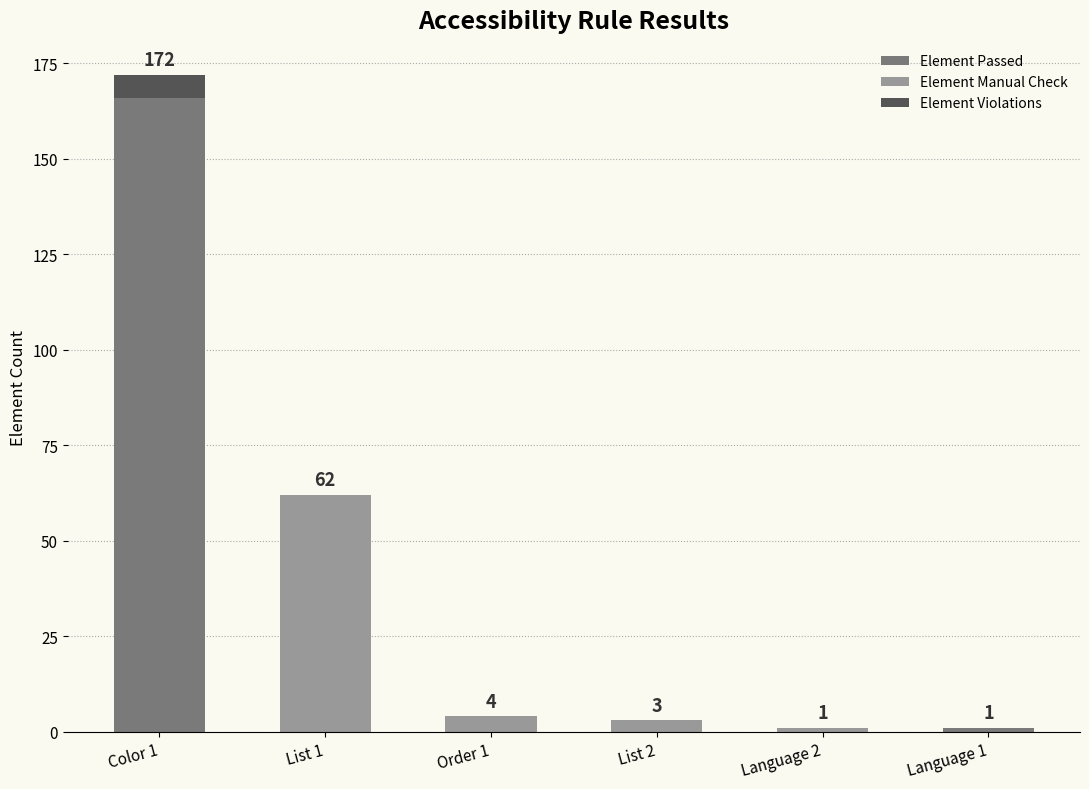

What is the total value across all series at List 2?

3